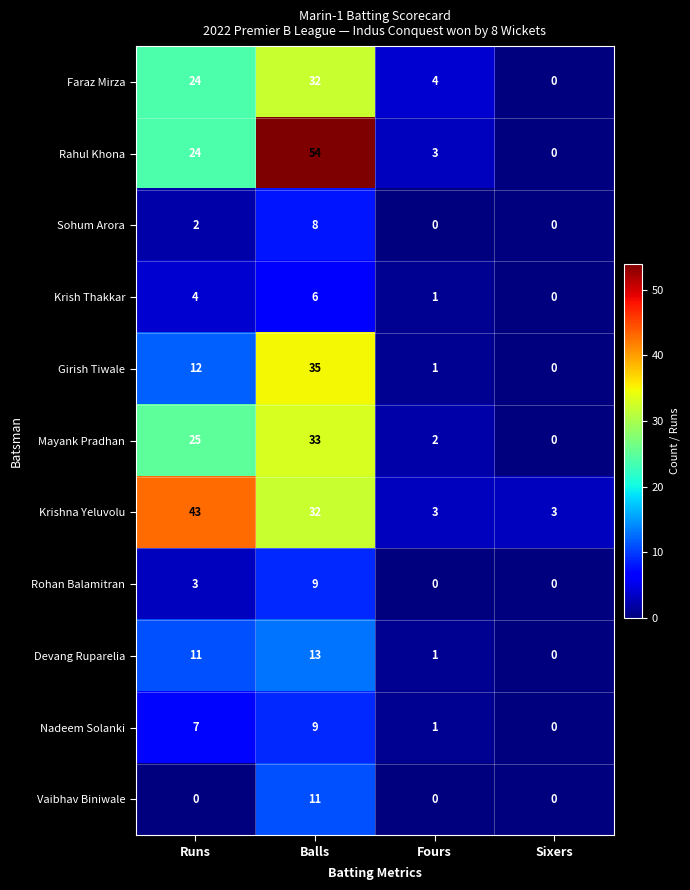

Count the number of data series in this chart.

11